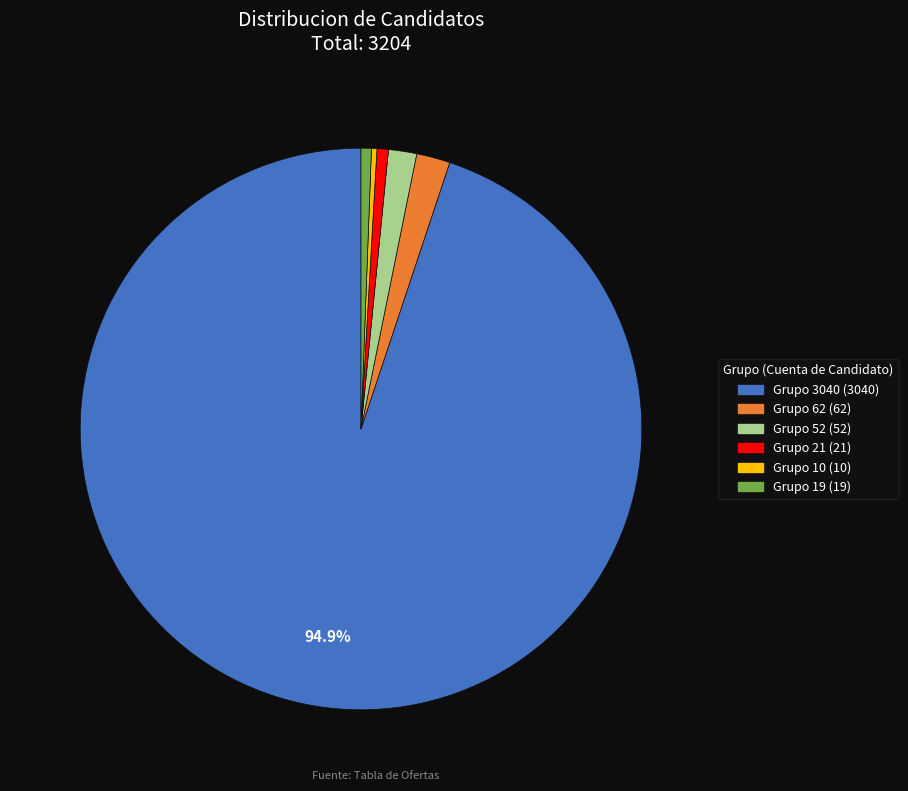

Is there any slice that represents more than half of the pie?

Yes